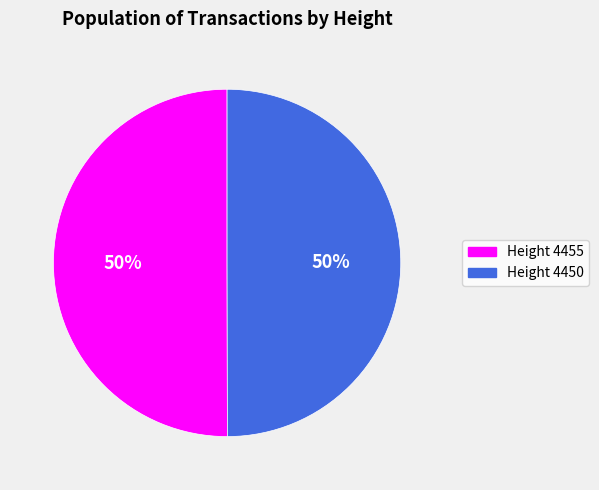

To the nearest percent, what is the average slice percentage?

50%